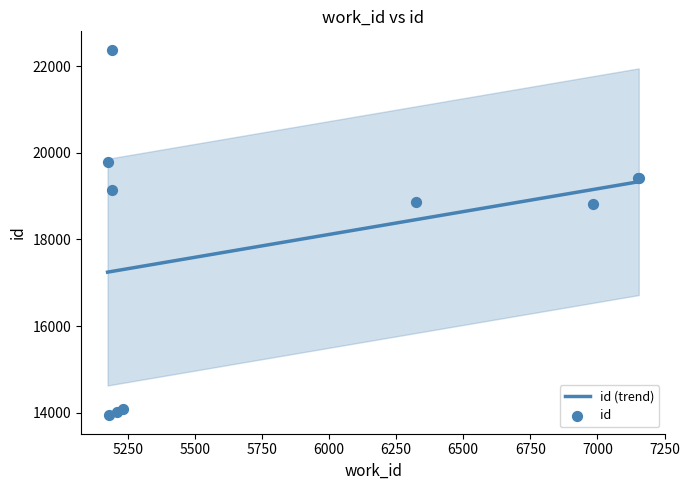

Which has a higher value, 5175 or 5232?

5175